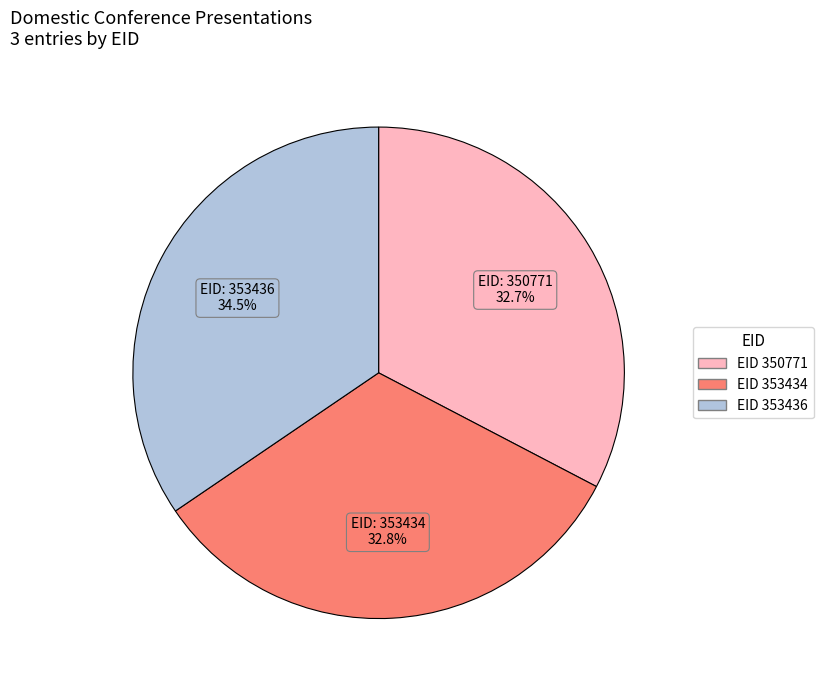

Is there any slice that represents more than half of the pie?

No